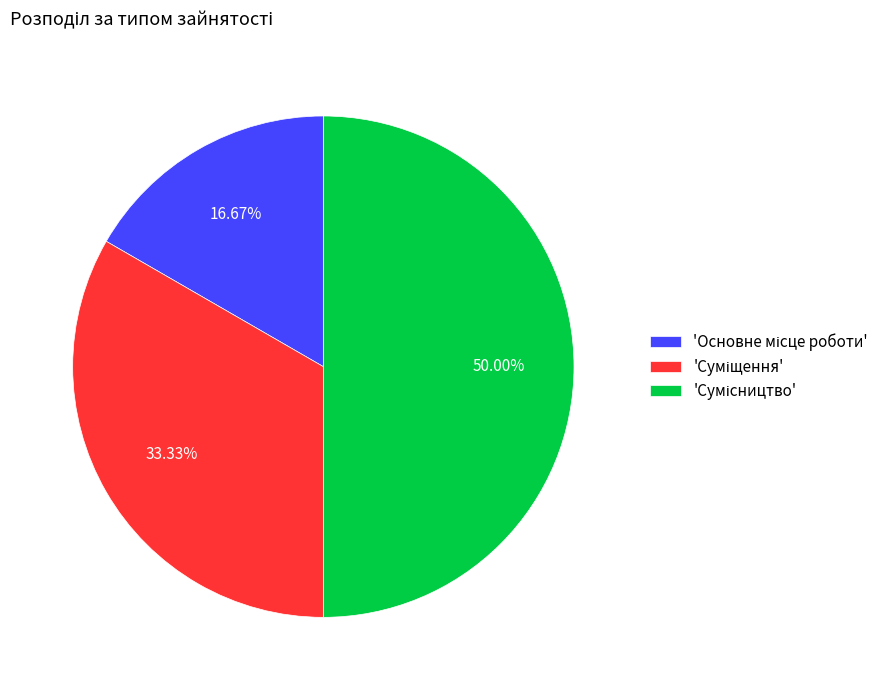

How many segments does this pie chart have?

3